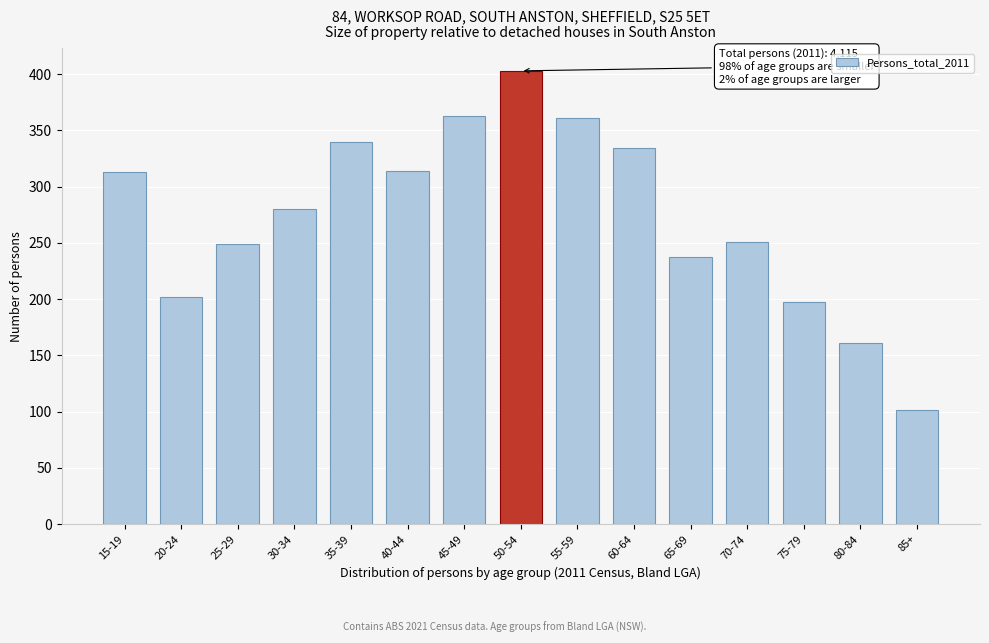

What value does the data have at 25-29, to the nearest 5?

250